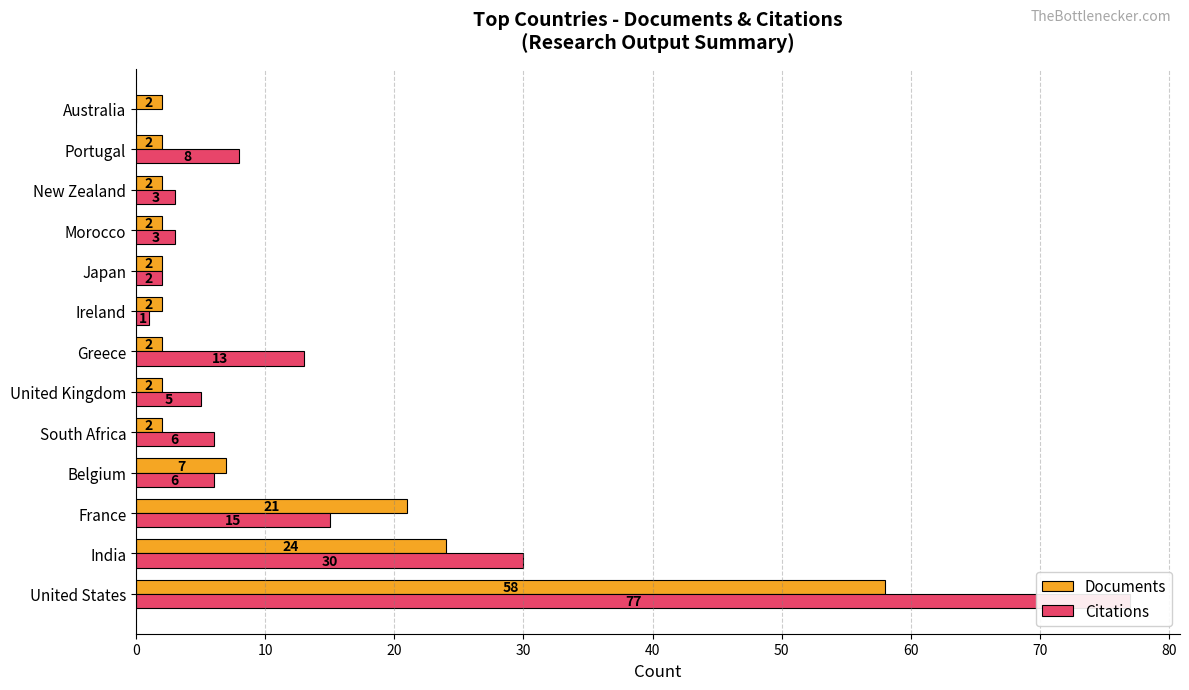

What are all the series names shown in the legend?

Documents, Citations